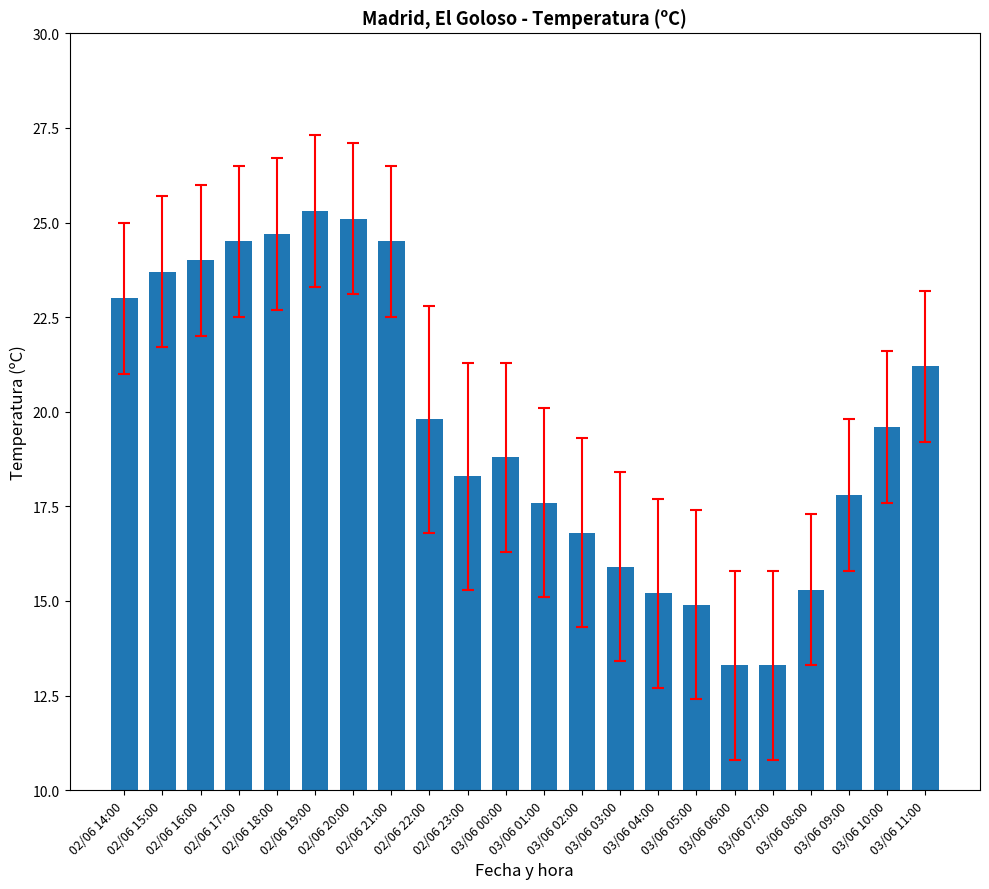

What is the greatest value displayed?

25.3